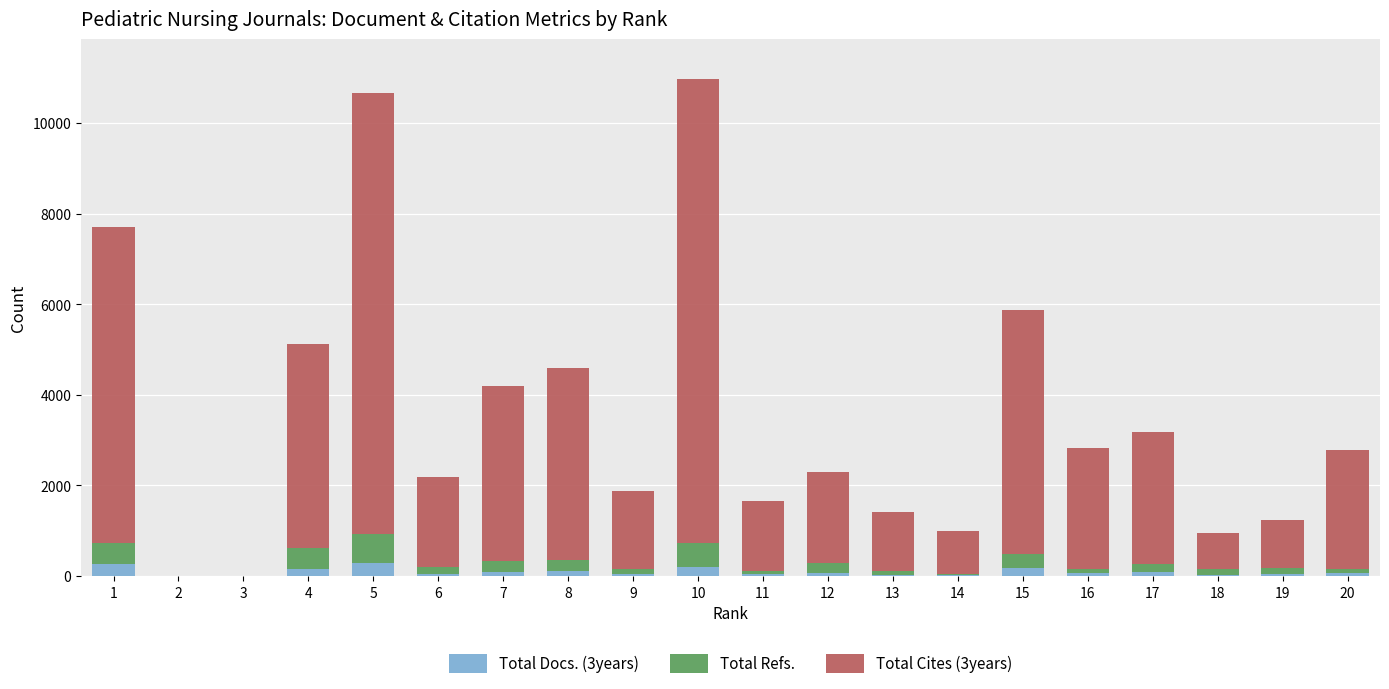

Which series has the largest total across all categories?

Total Cites (3years)